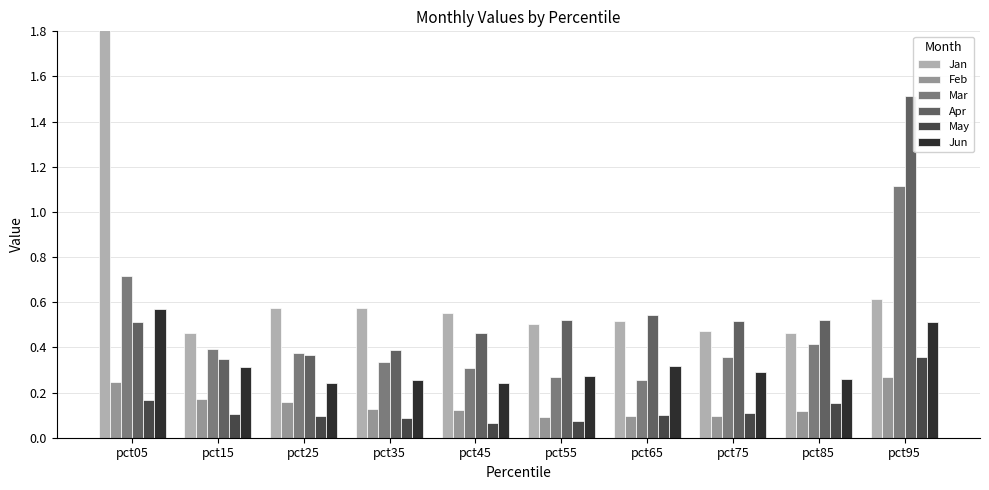

What is the value of the May bar at the 3rd from the left?

0.1